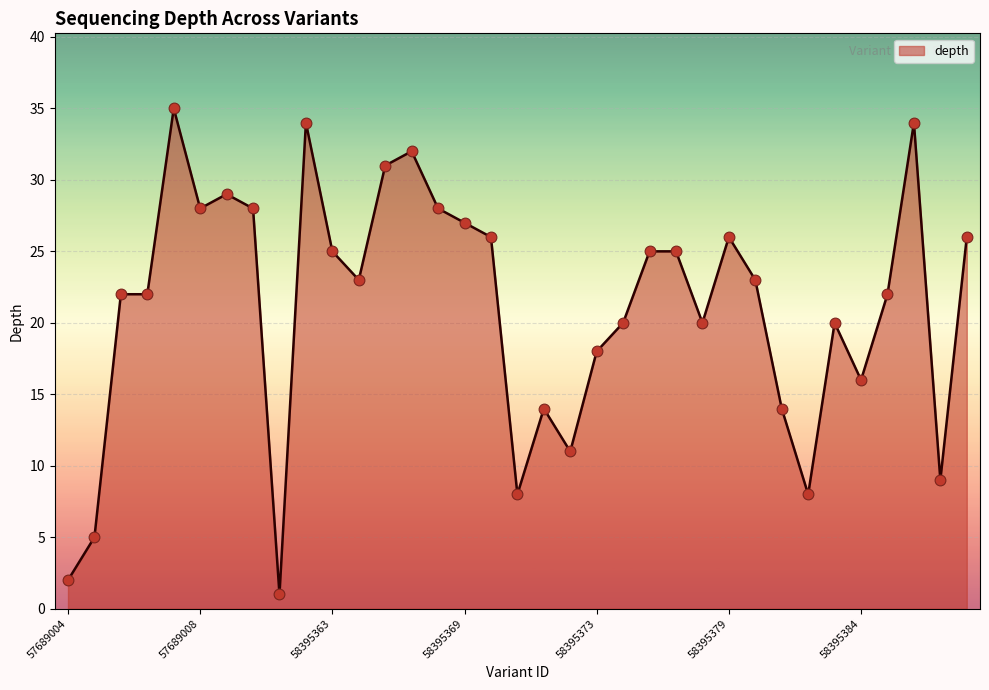

What is the difference between the maximum and minimum values?

34